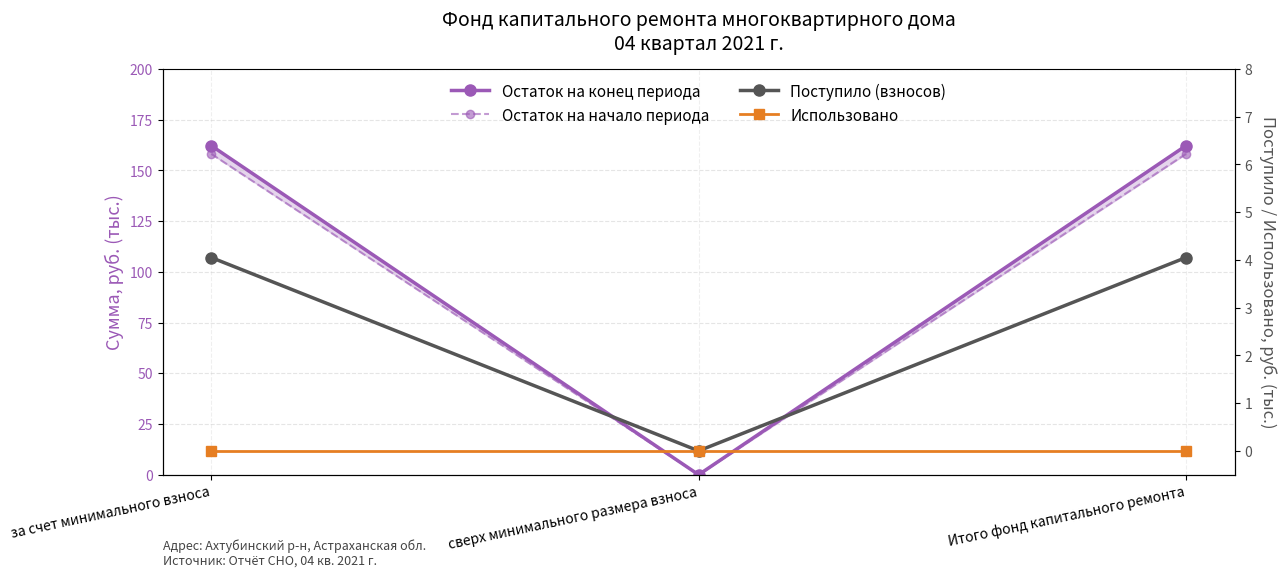

Which series has the largest total across all categories?

Остаток на конец периода